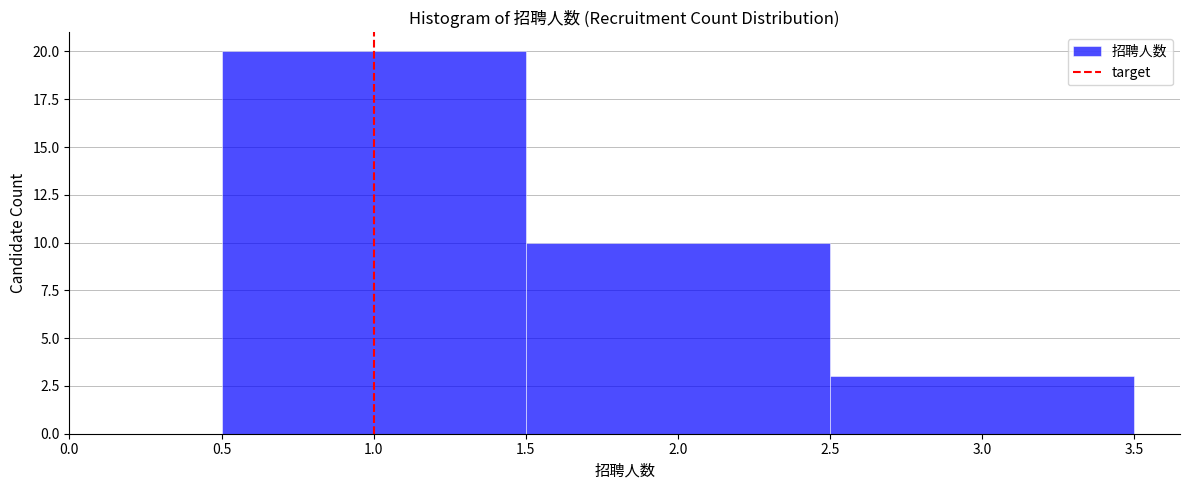

Reading left to right, transcribe this chart: for each bar, give the range it covers on the x-axis and its height. The values are not printed on the chart, so give them approximately, as read against the axis.

0.5 to 1.5: 20
1.5 to 2.5: 10
2.5 to 3.5: 3